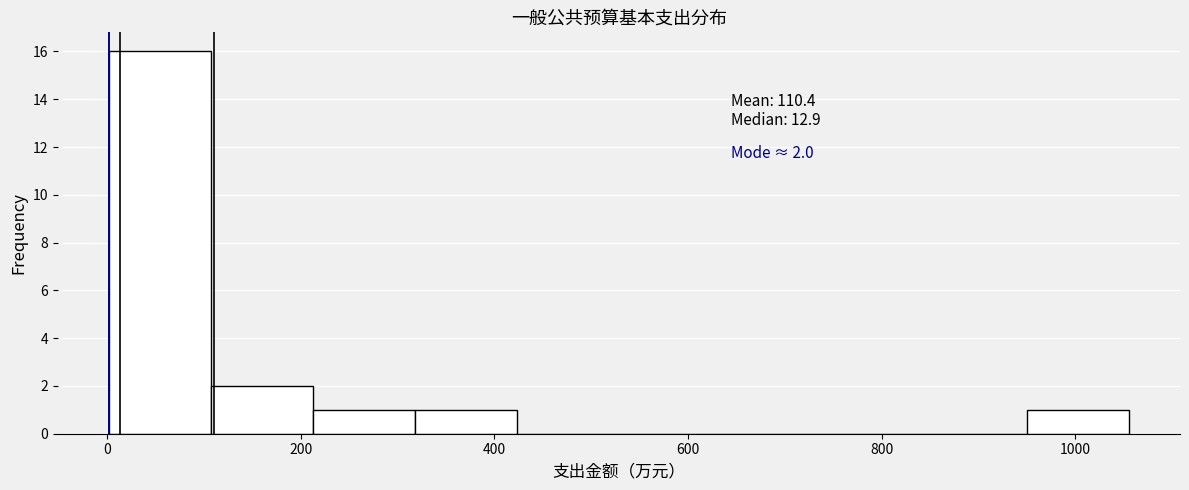

Over which range of the x-axis is the bar tallest?

0 to 100